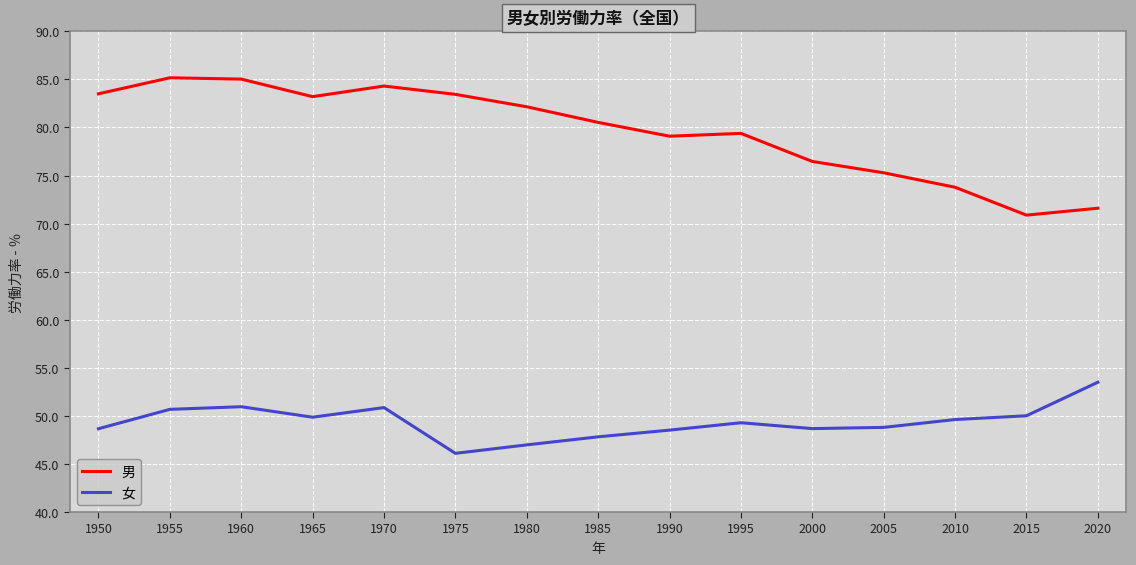

Which series changed the most between 1950 and 1990?

男